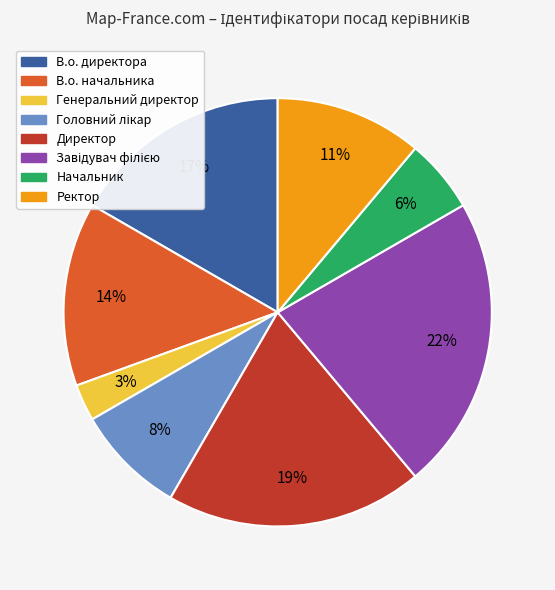

To the nearest percent, what is the difference between the Начальник and Генеральний директор slice percentages?

3%